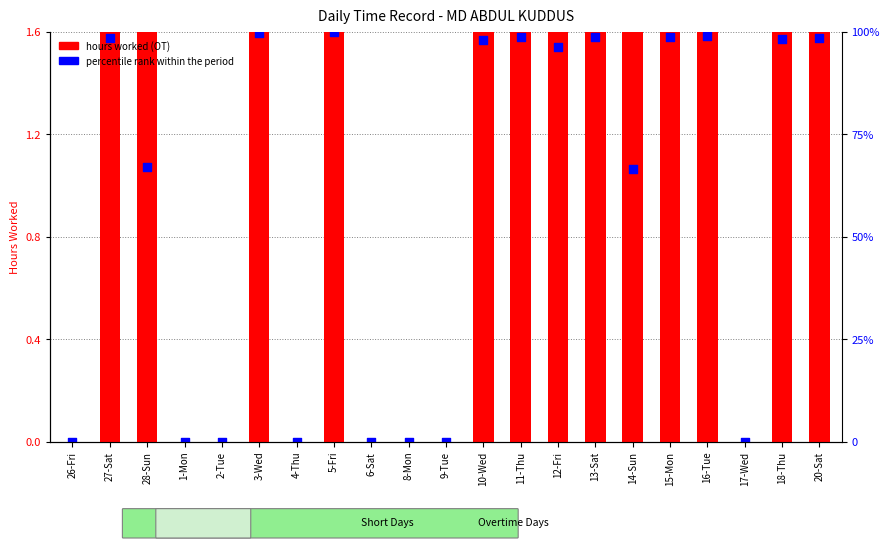

What are all the series names shown in the legend?

hours worked (OT), percentile rank within the period